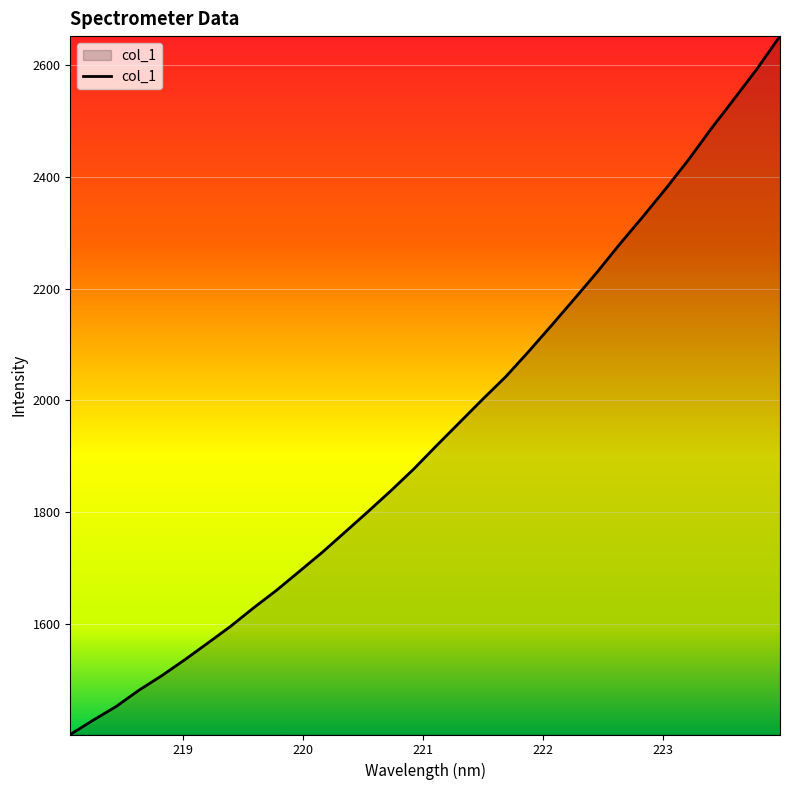

What is the smallest value displayed?

1402.7